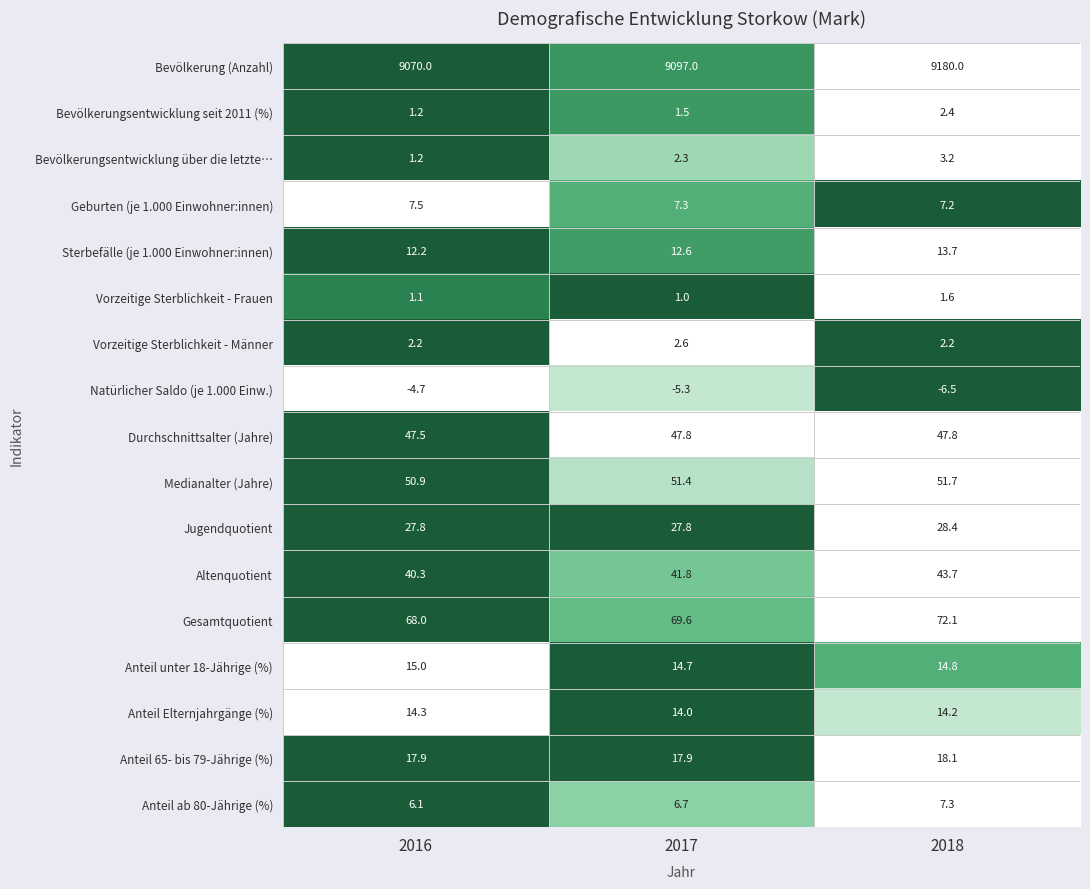

How many data points does each series have?

3